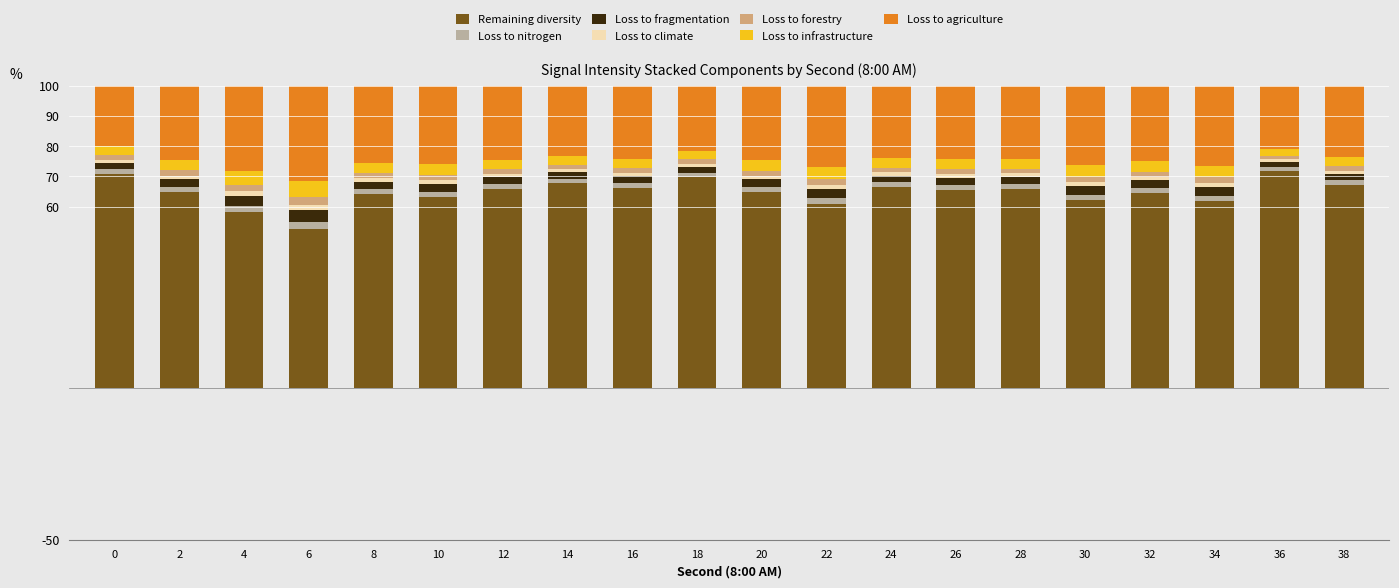

The value of Remaining diversity at 20 is 97.8. True or false?

False